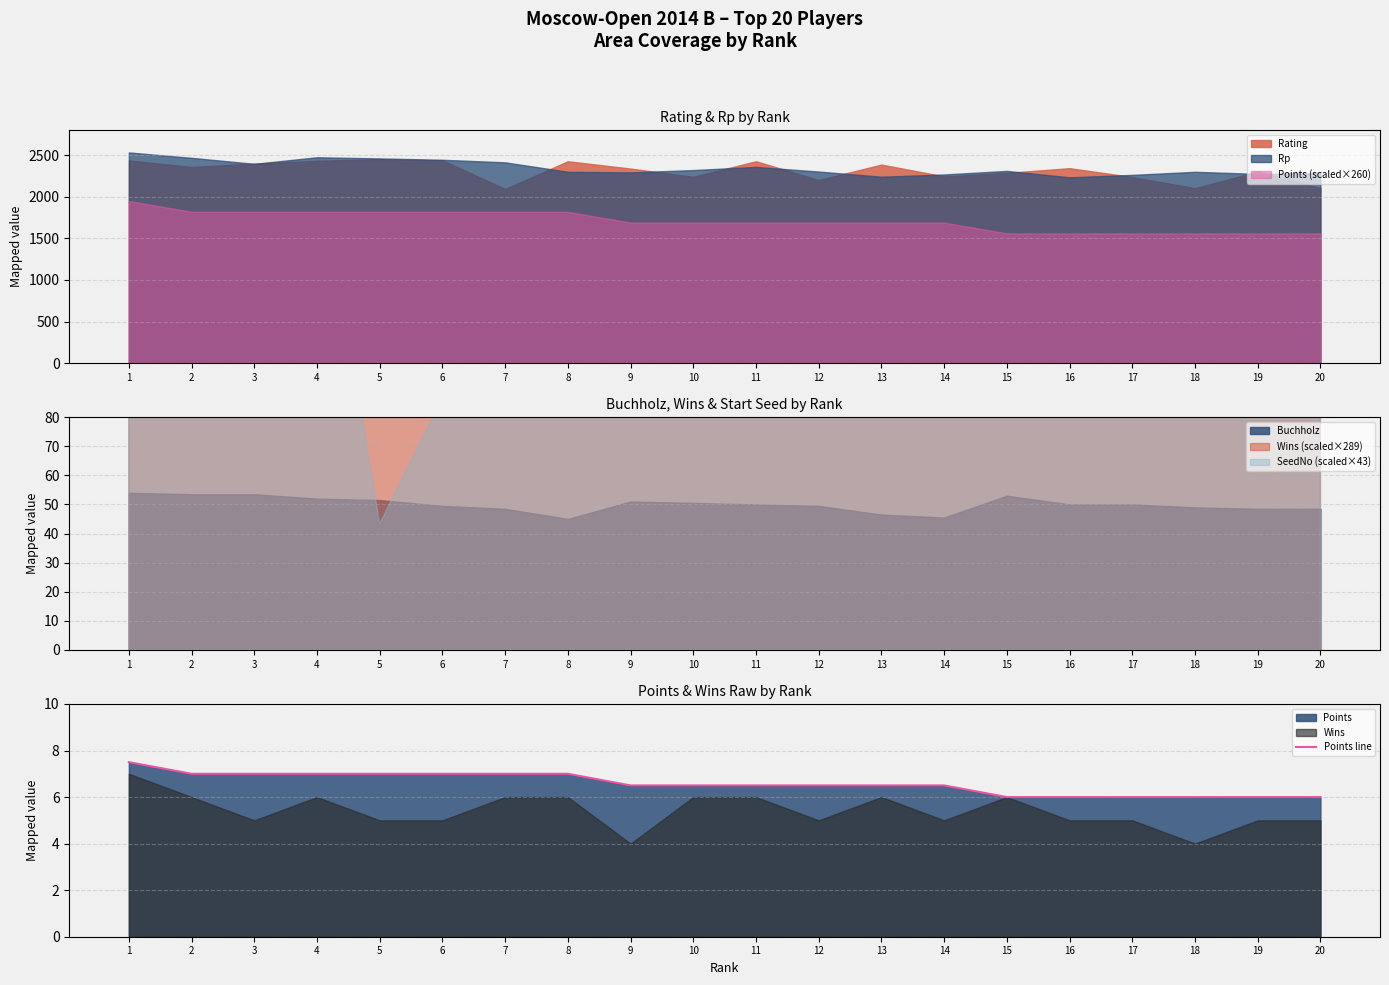

True or false: the data has more than 0 interior local peaks.

False